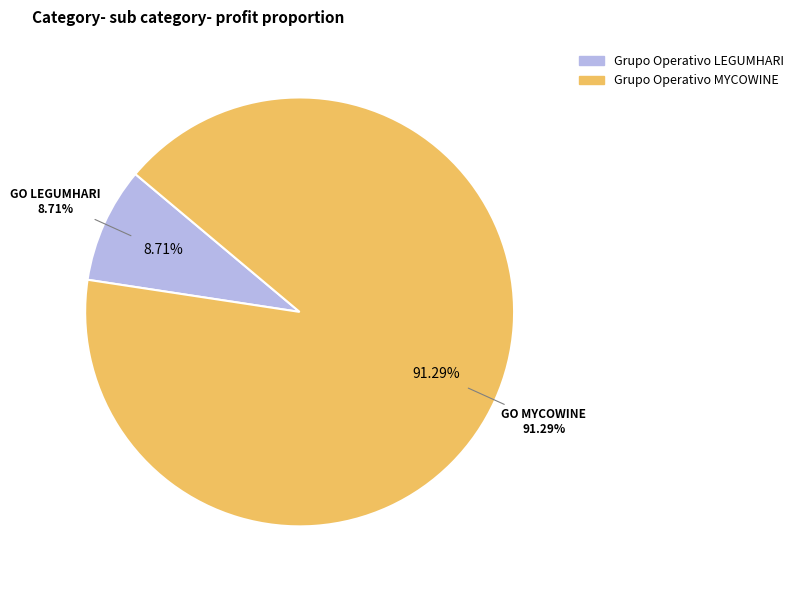

To the nearest percent, what portion does Grupo Operativo MYCOWINE represent?

91%